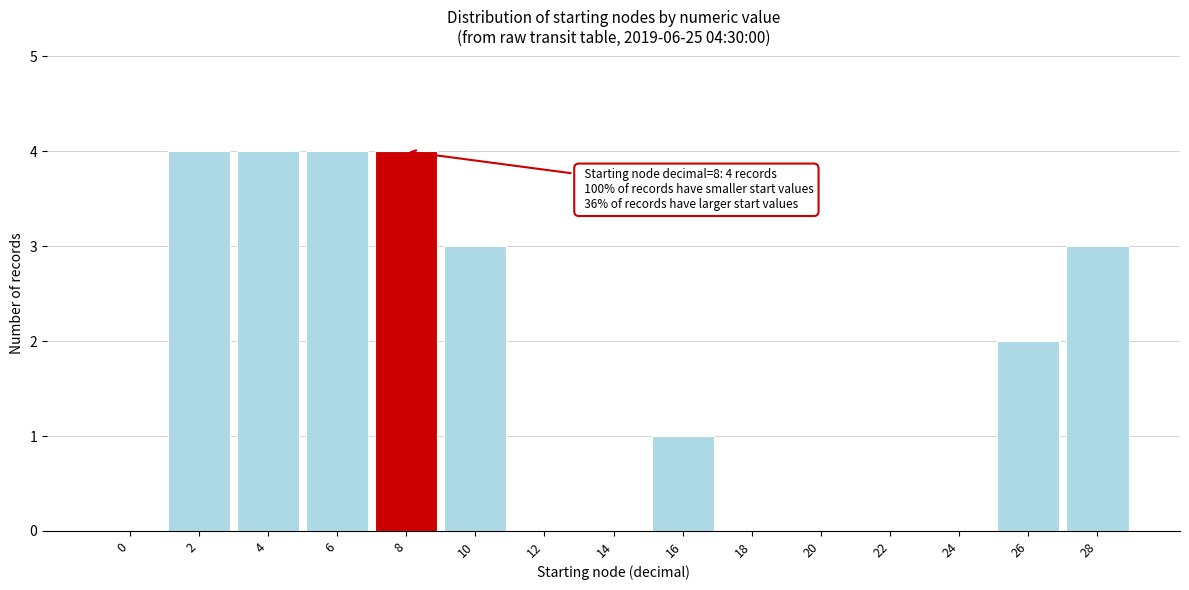

Reading left to right, what are all the values shown in this chart?

0=0	2=4	4=4	6=4	8=4	10=3	12=0	14=0	16=1	18=0	20=0	22=0	24=0	26=2	28=3